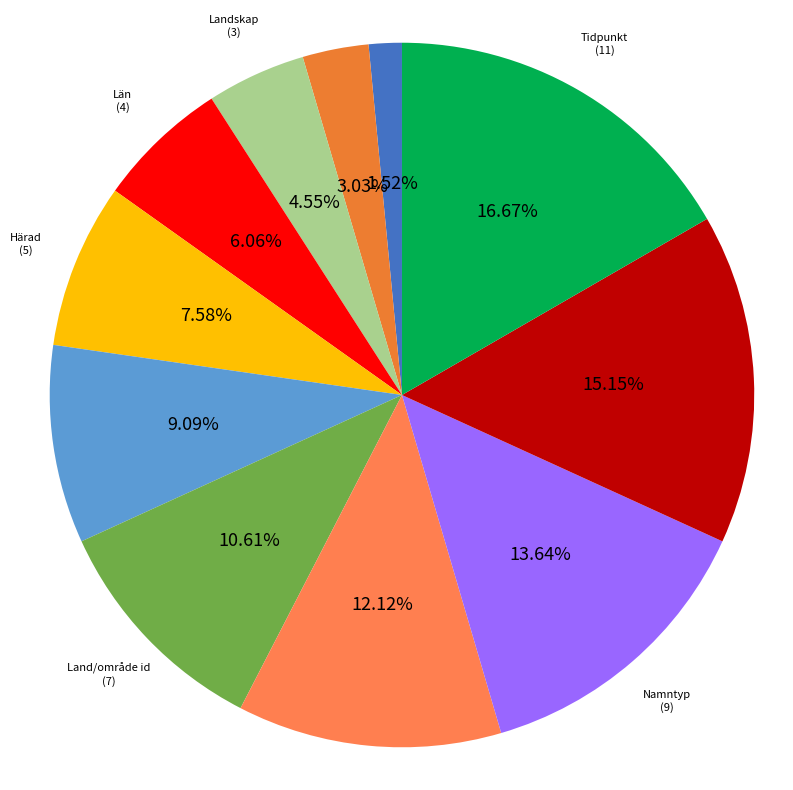

To the nearest percent, what is the combined percentage of Härad and Informationstyp arkivposter?

23%